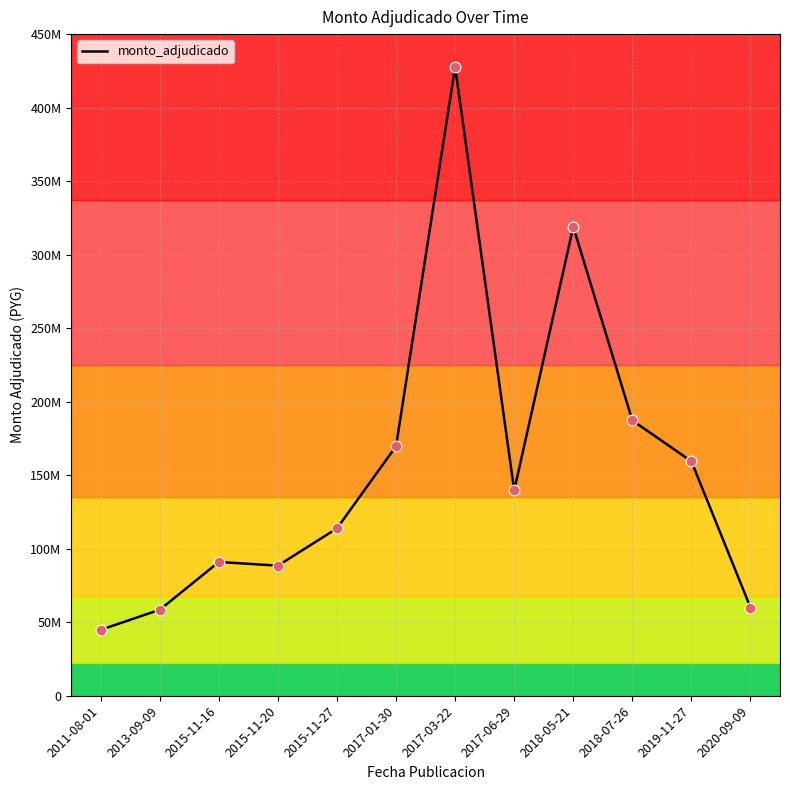

What is the change in value from 2015-11-16 to 2015-11-27?

+22857100